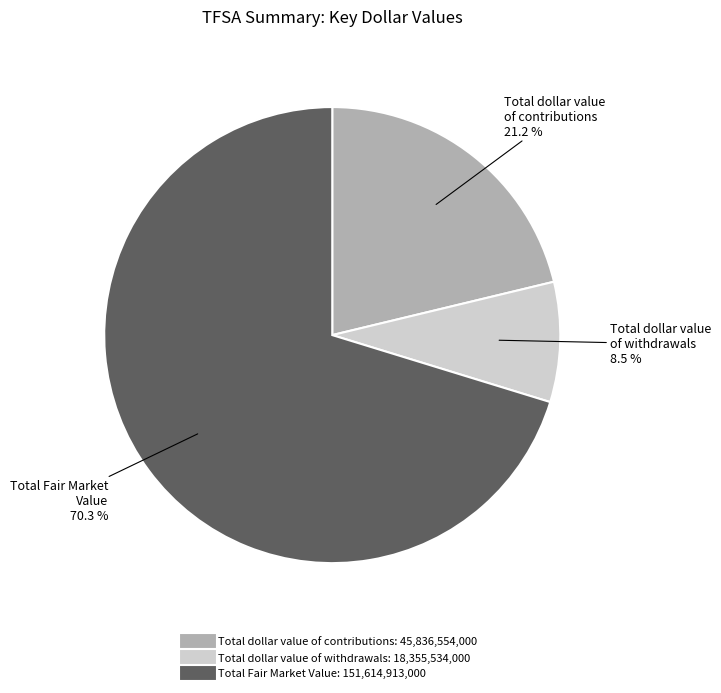

Does any single category account for the majority?

Yes